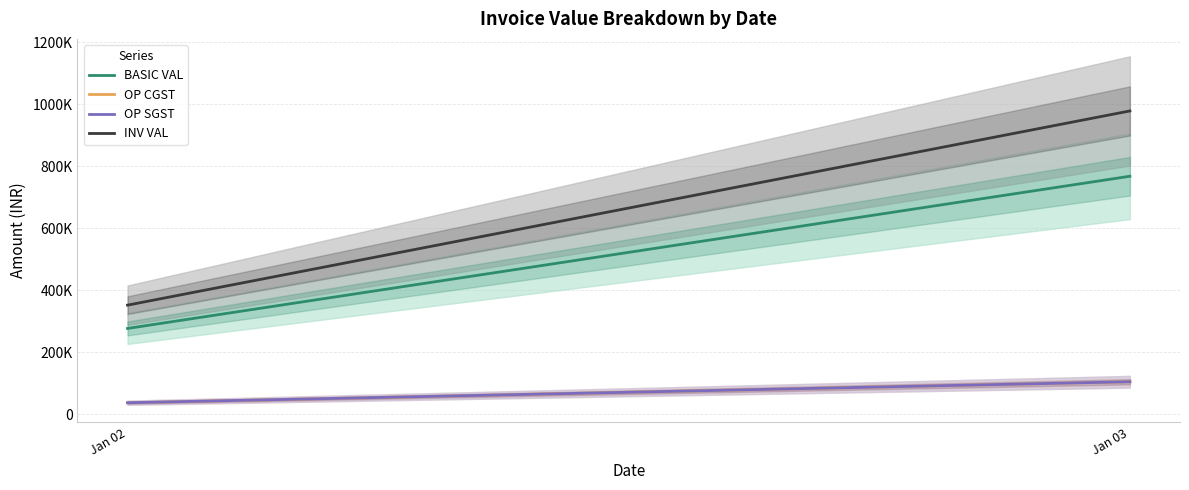

Is it true that OP CGST equals 166940.6 at Jan 03?

False